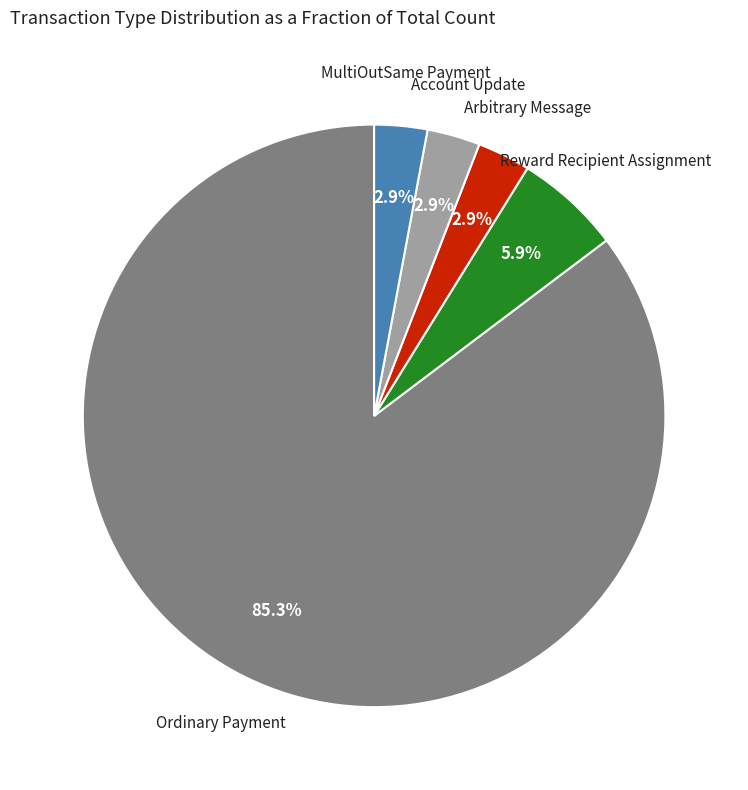

Is there a majority slice in this chart?

Yes